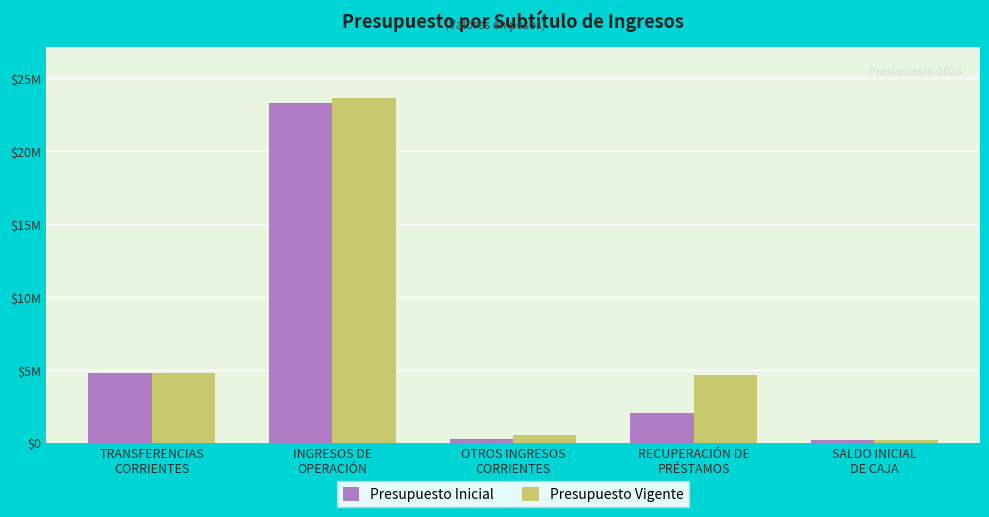

What is the difference between the maximum and minimum values in the Presupuesto Vigente series?

23425699